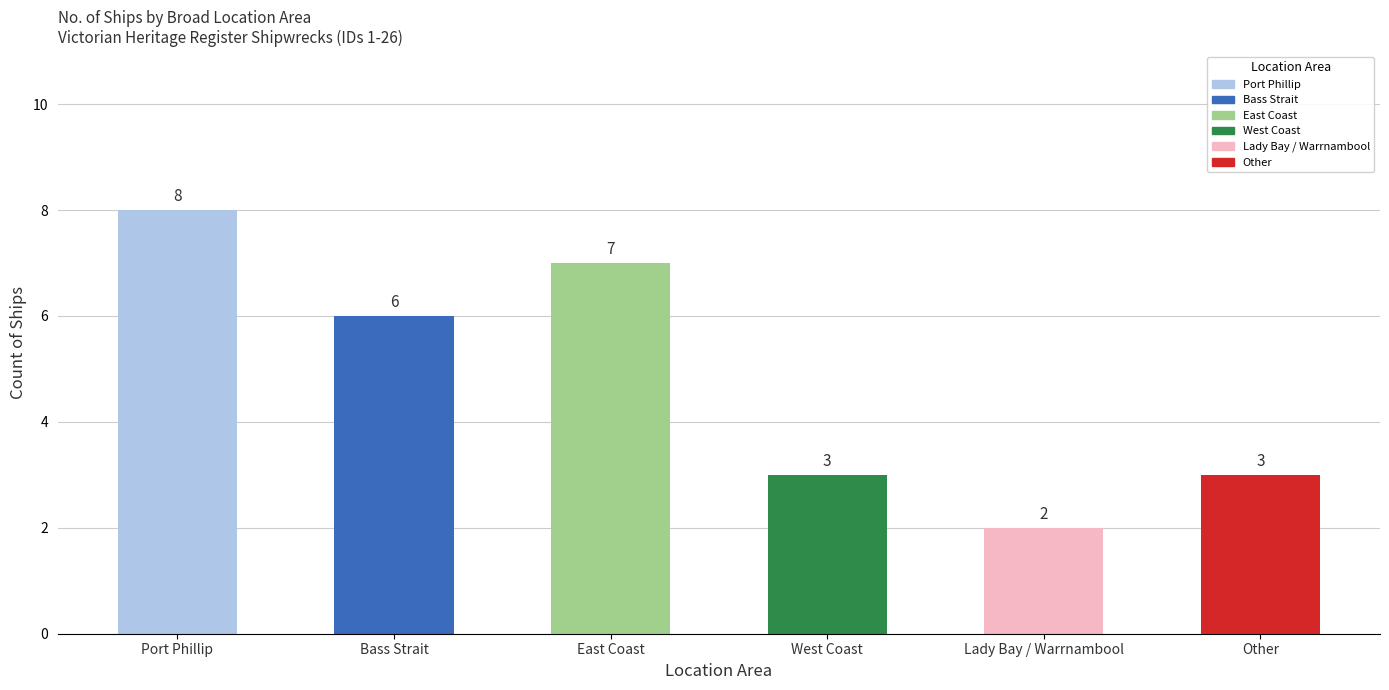

What is the approximate value at Other?

3